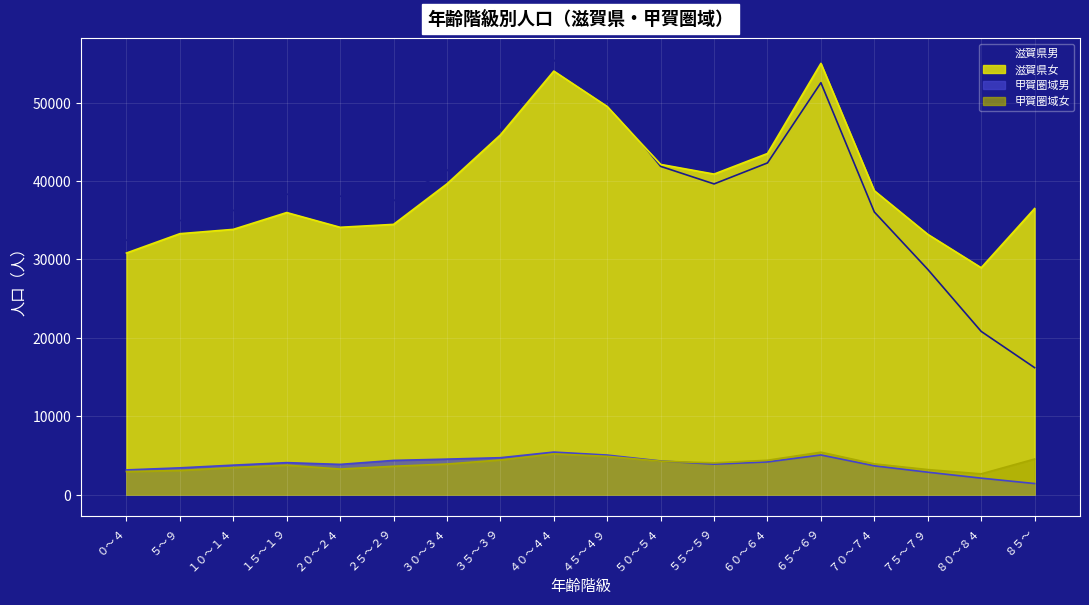

What is the difference between the 甲賀圏域女 values at ８５～ and ８０～８４?

1890